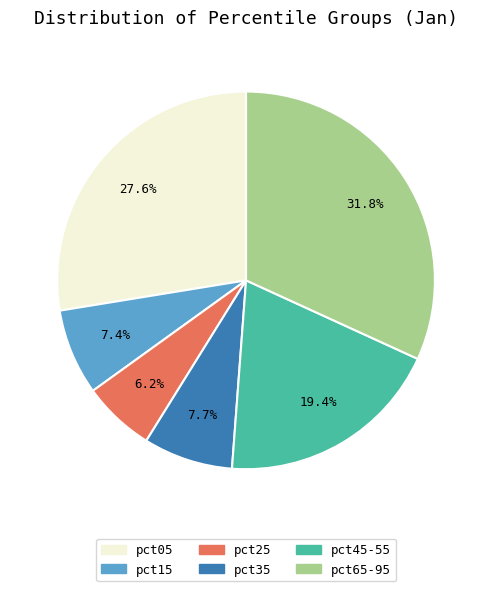

Does any single category account for the majority?

No